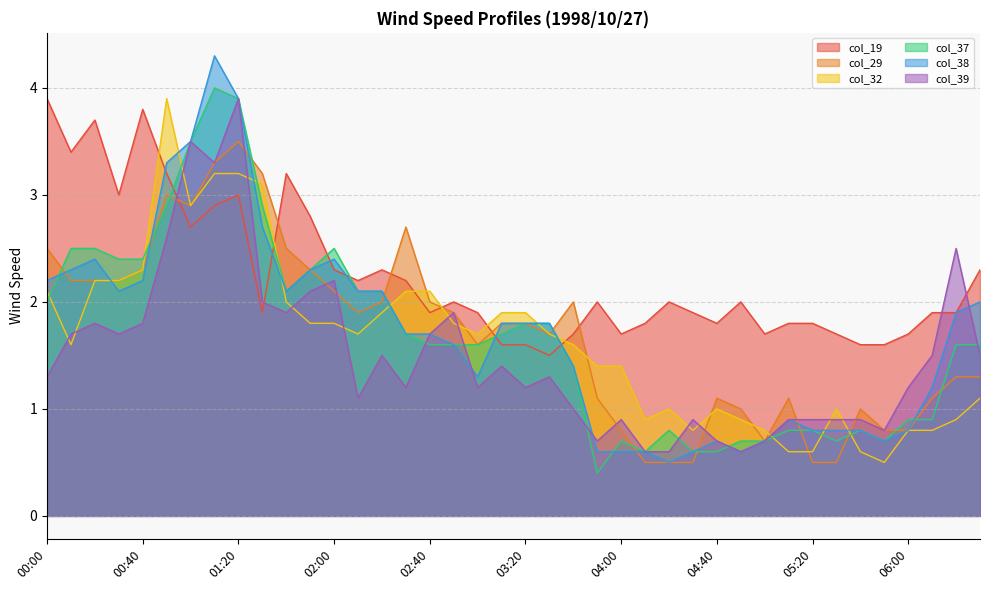

List the series in order of their peak value, highest first.

col_38, col_37, col_19, col_32, col_39, col_29